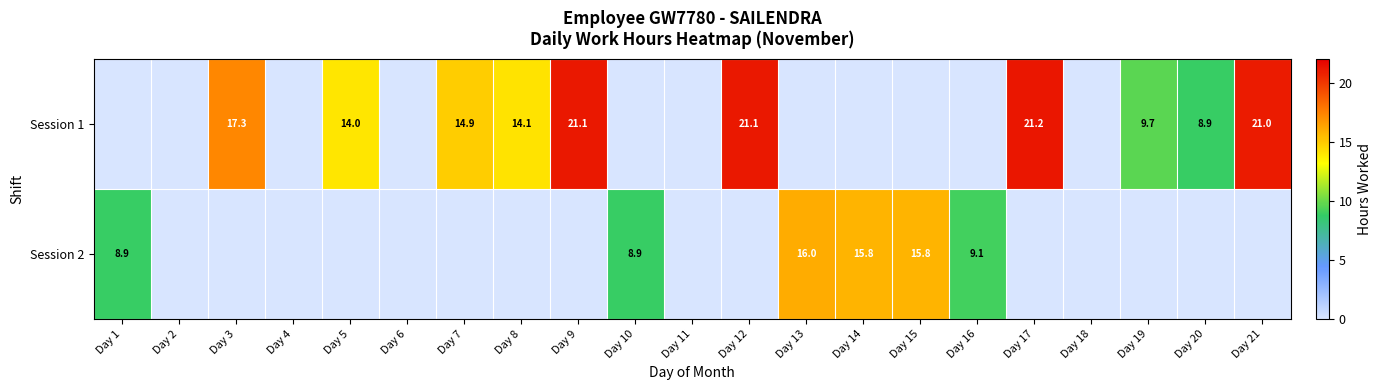

Which has a higher value, Day 8 or Day 9?

Day 9